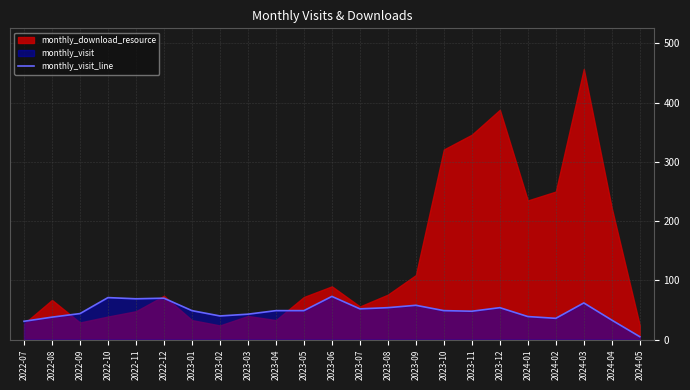

What is the maximum value for monthly_visit_line?

73